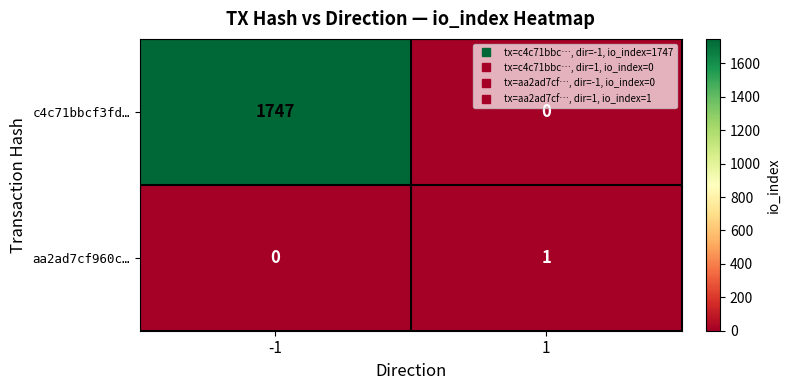

The aa2ad7cf960c… series shows 1 at 1. True or false?

True